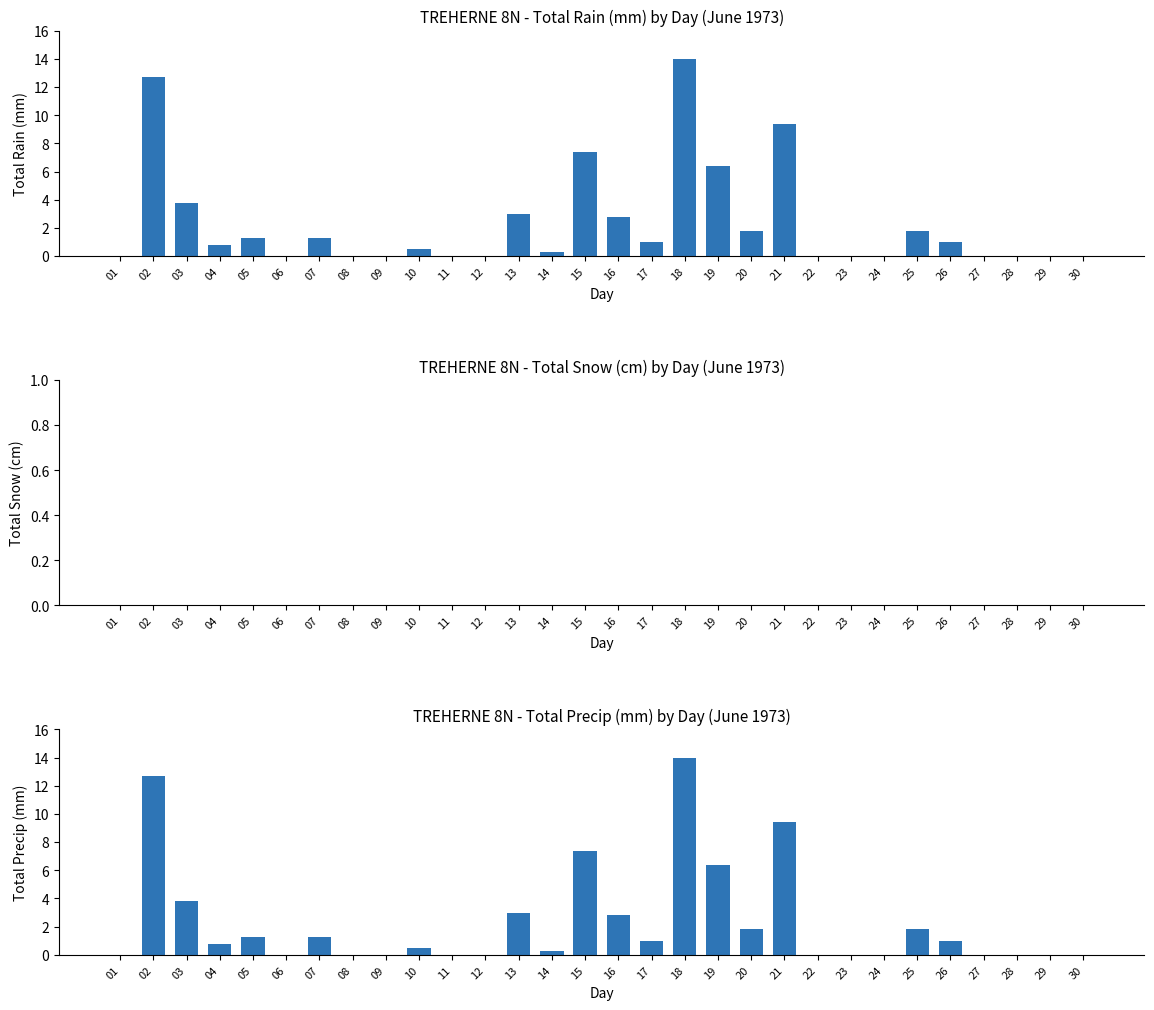

Is the value of Total Snow (cm) at 27 greater than the value of Total Precip (mm) at 03?

No